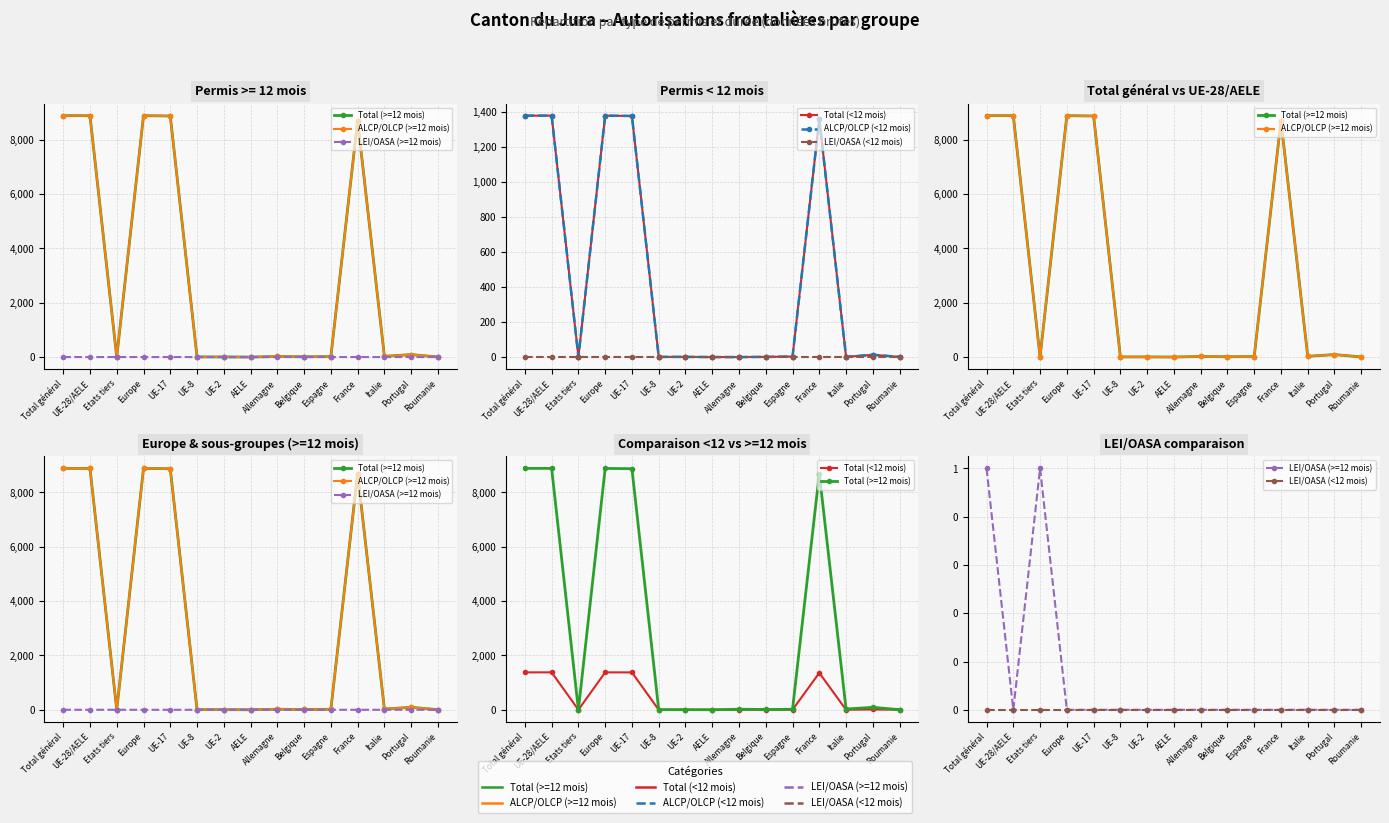

Is it true that Total (<12 mois) equals 0 at Allemagne?

True